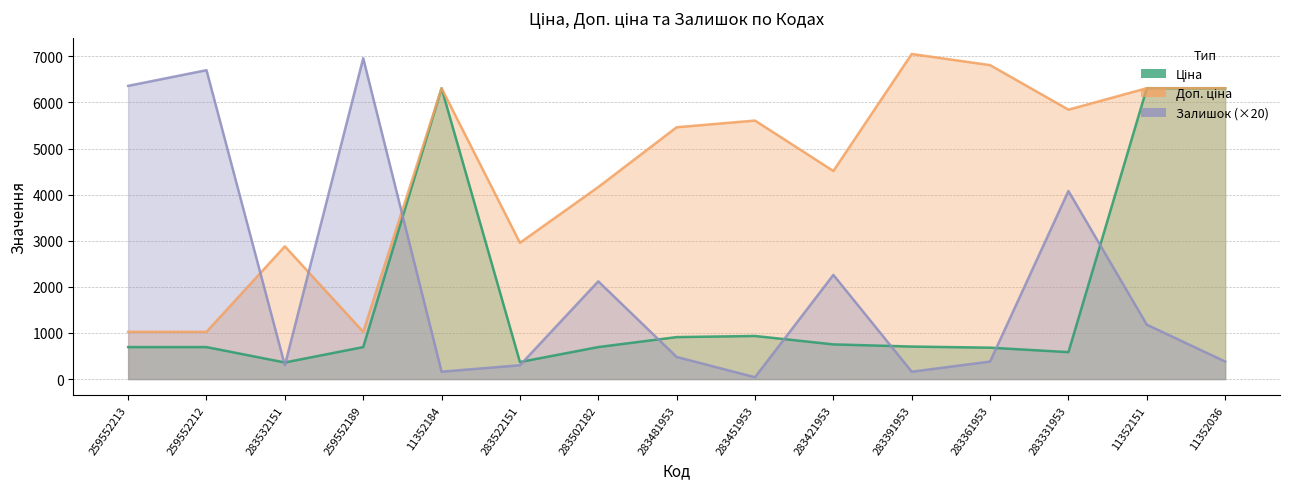

List the labels in order of Залишок value, smallest first.

283451953, 11352184, 283391953, 283532151, 283522151, 283361953, 11352036, 283481953, 11352151, 283502182, 283421953, 283331953, 259552213, 259552212, 259552189